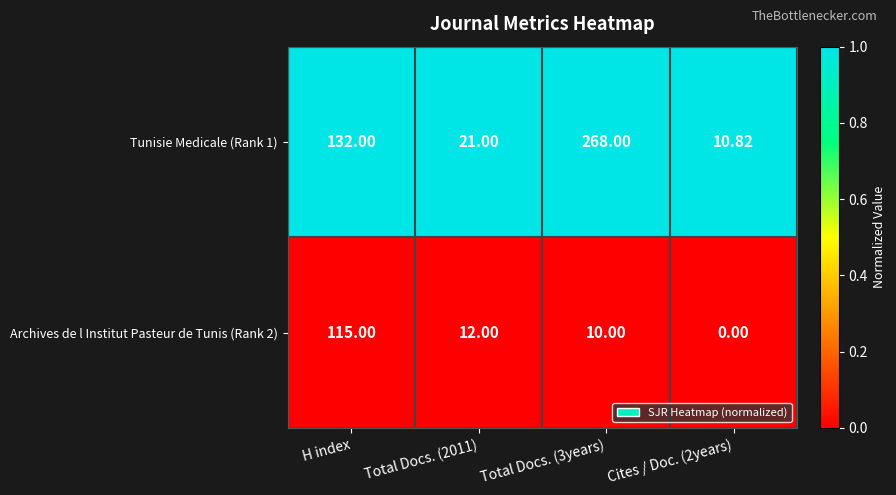

List the series in order of their overall mean, highest first.

Tunisie Medicale (Rank 1), Archives de l Institut Pasteur de Tunis (Rank 2)